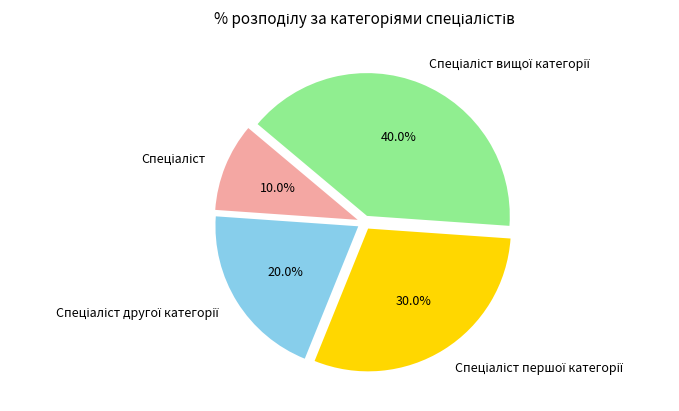

Is there any slice that represents more than half of the pie?

No